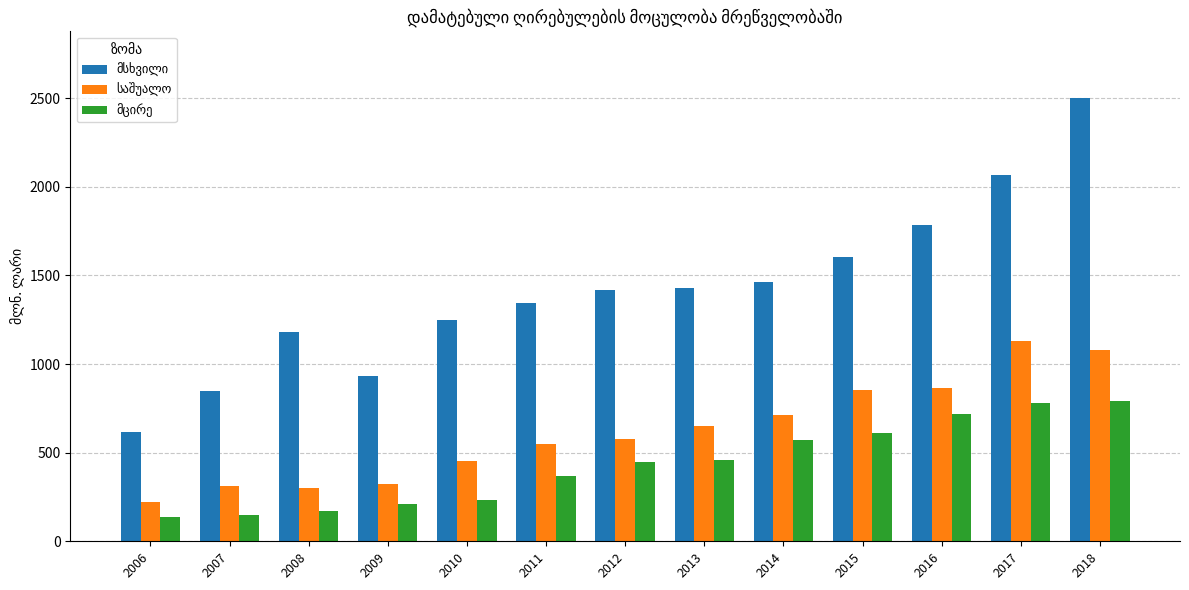

What is the spread (max minus min) of values at 2014?

893.8